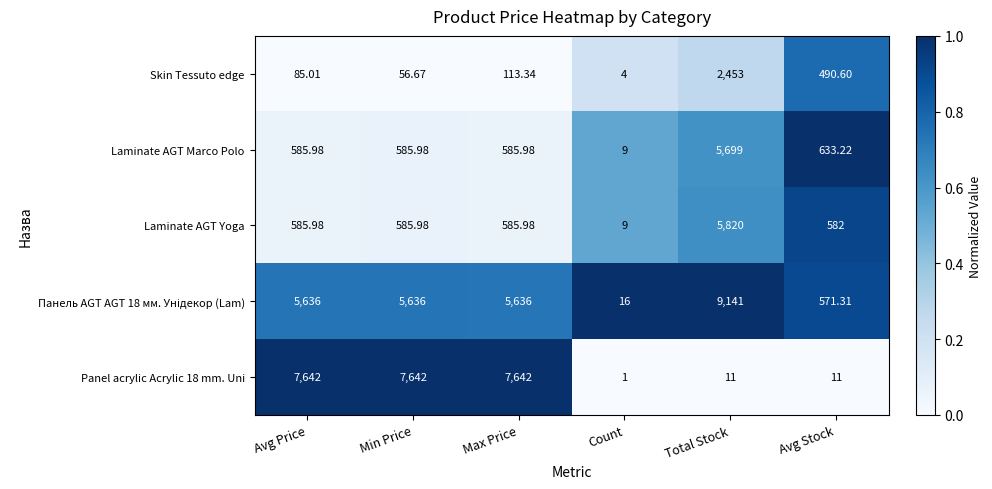

Which label corresponds to the largest value in the chart?

Total Stock